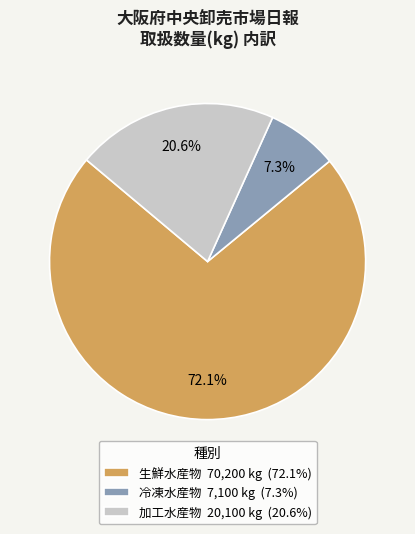

Does 冷凍水産物 account for over 50% of the chart?

No